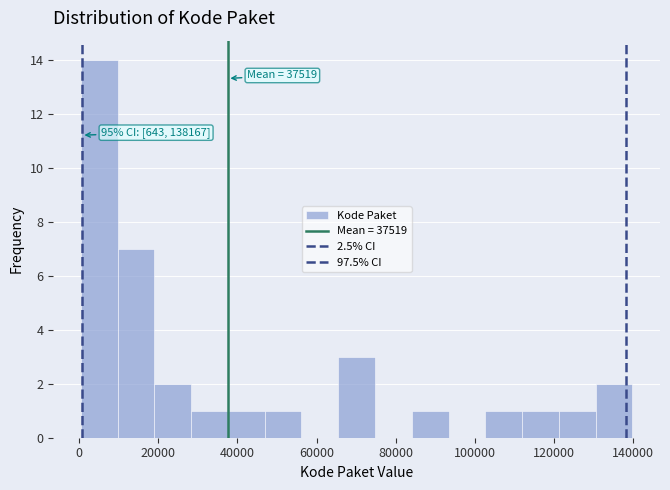

Over which range of the x-axis is the bar tallest?

0 to 10000